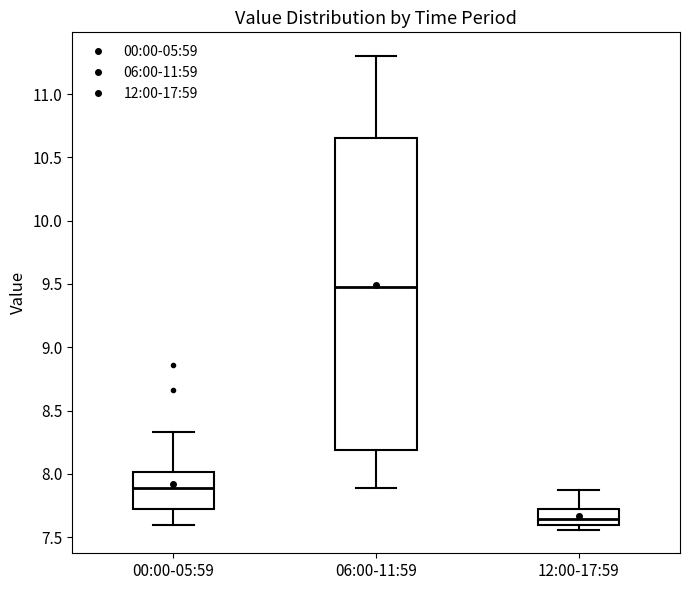

Where is the upper edge of the box for 06:00-11:59 on the y-axis? The values are not printed on the chart, so give them approximately, as read against the axis.

10.65